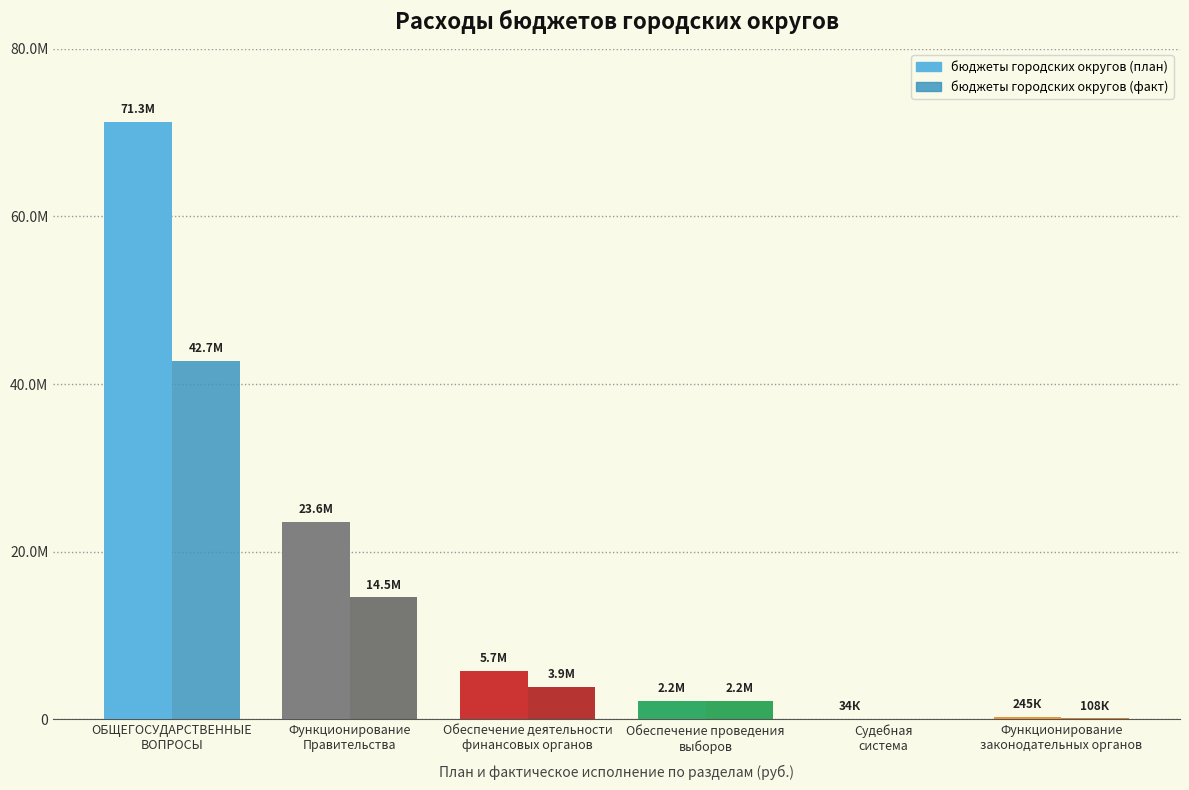

Which series has the largest range (max minus min)?

бюджеты городских округов (план)